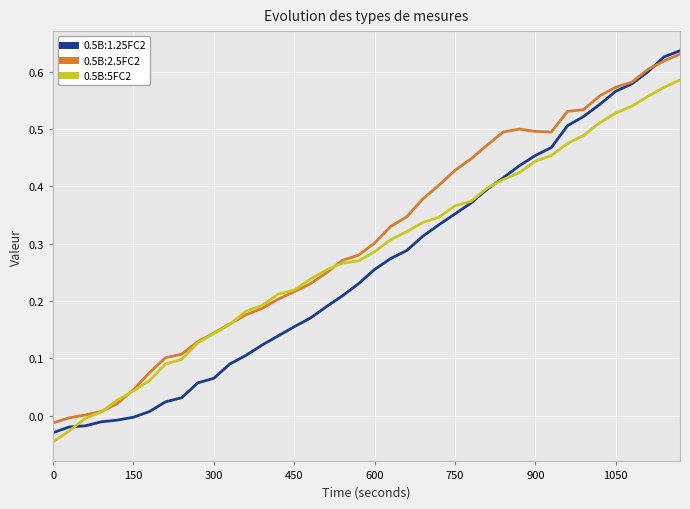

How many distinct data groups are displayed?

3